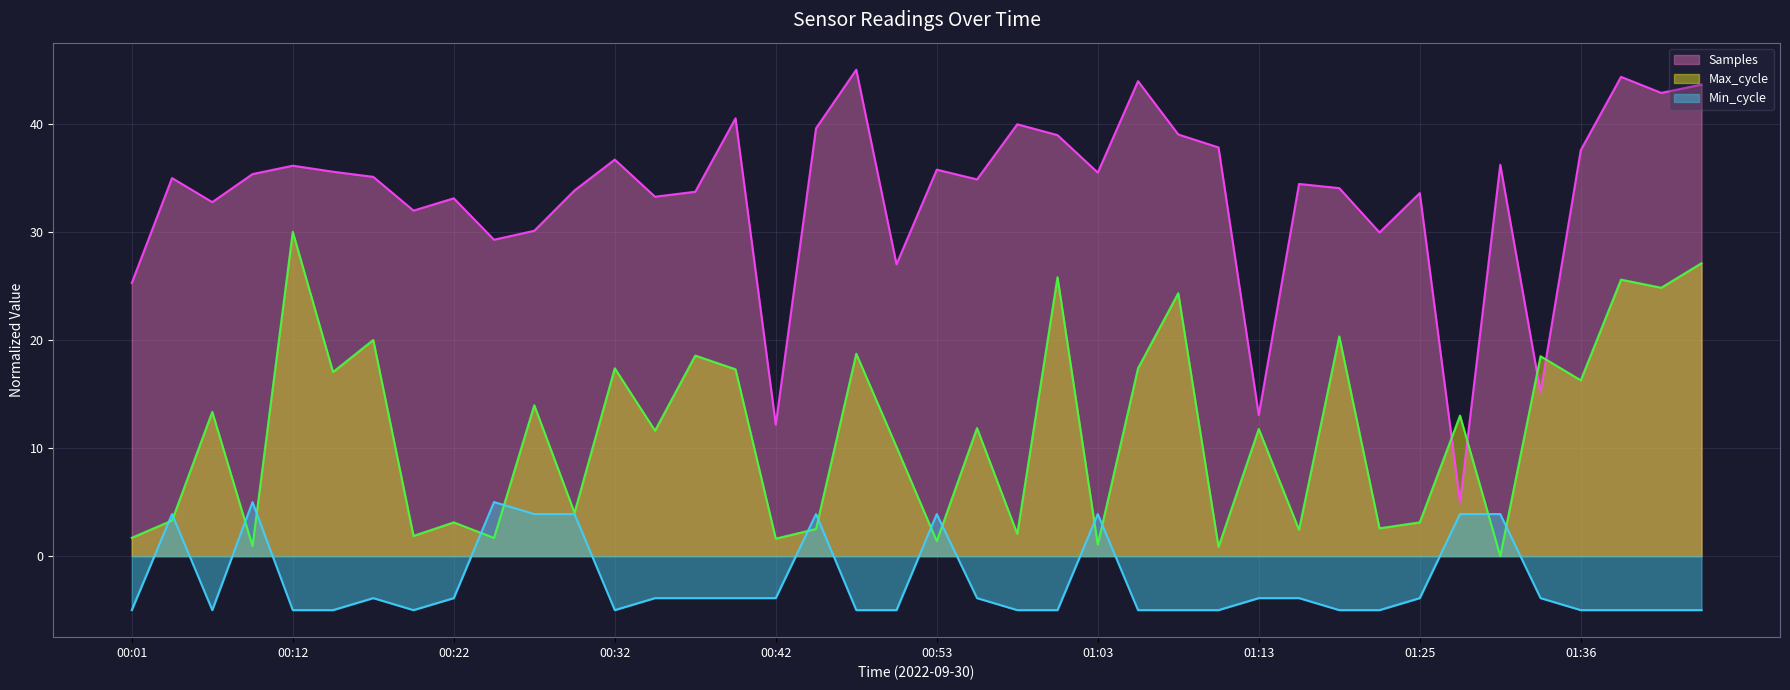

At how many categories does at least one series exceed 38?

10